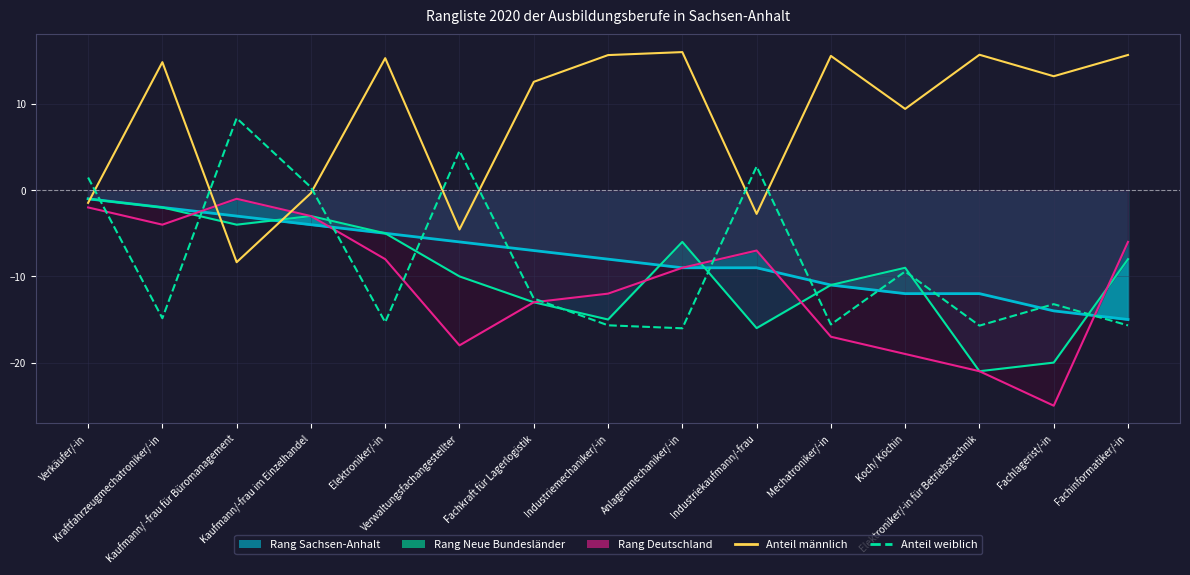

Rank the series at Anlagenmechaniker/-in from highest to lowest value.

Anteil männlich, Anteil weiblich